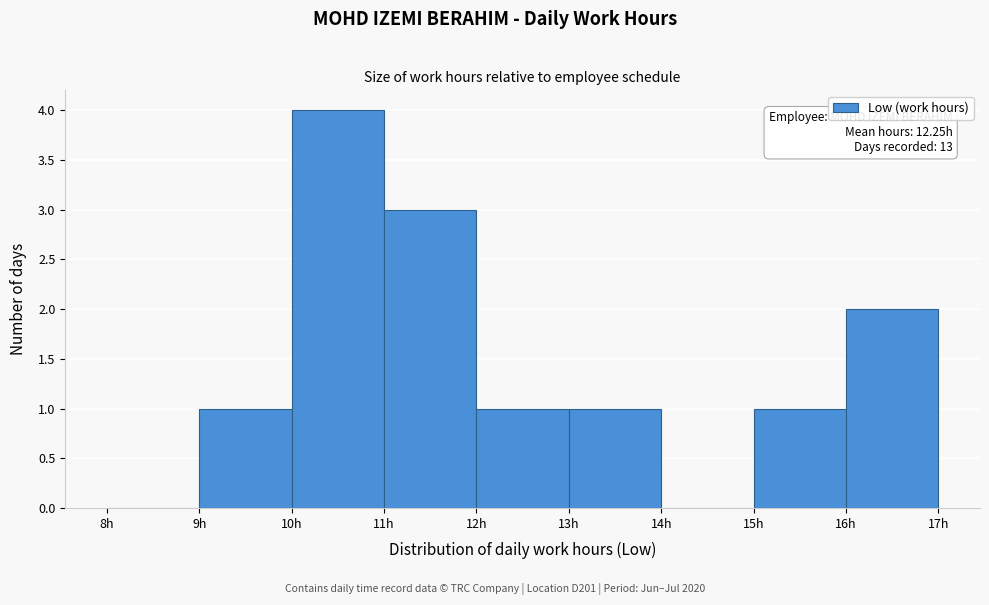

Over which range of the x-axis is the bar tallest?

10 to 11